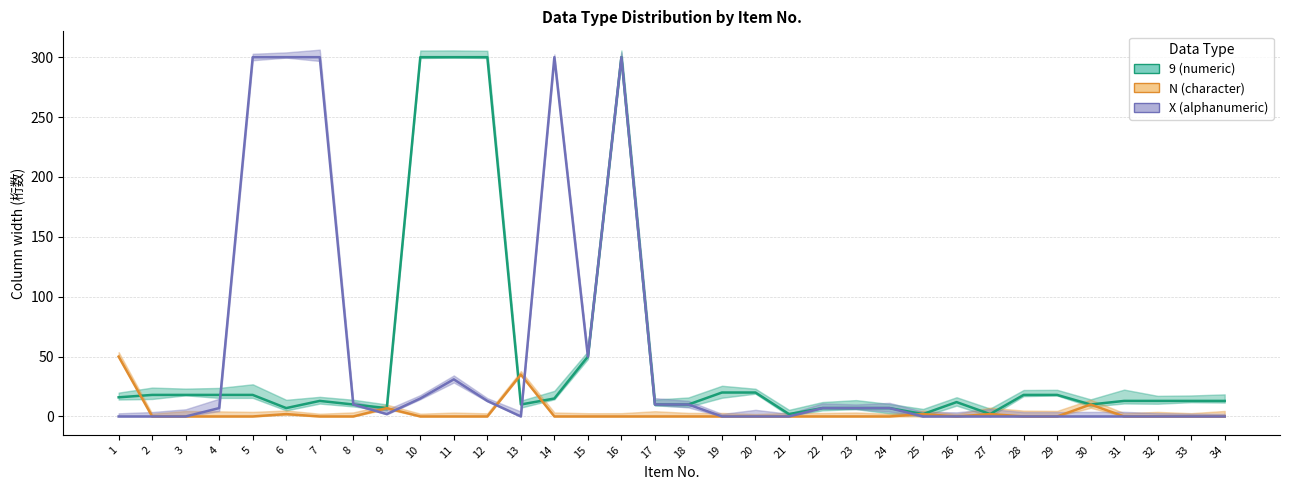

True or false: X (alphanumeric) and 9 (numeric) cross at least once.

True